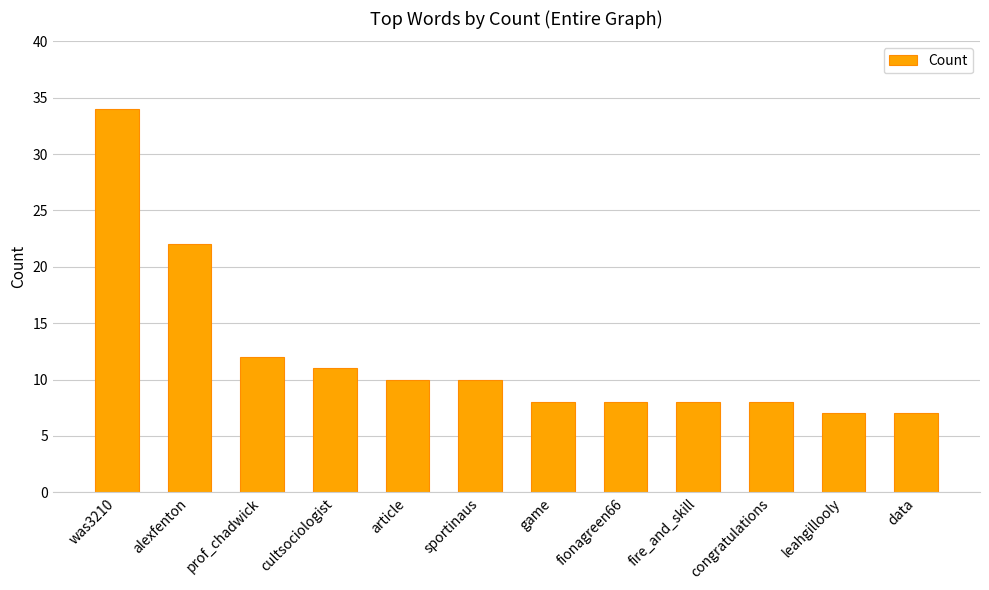

True or false: the data shows 7 at leahgillooly.

True